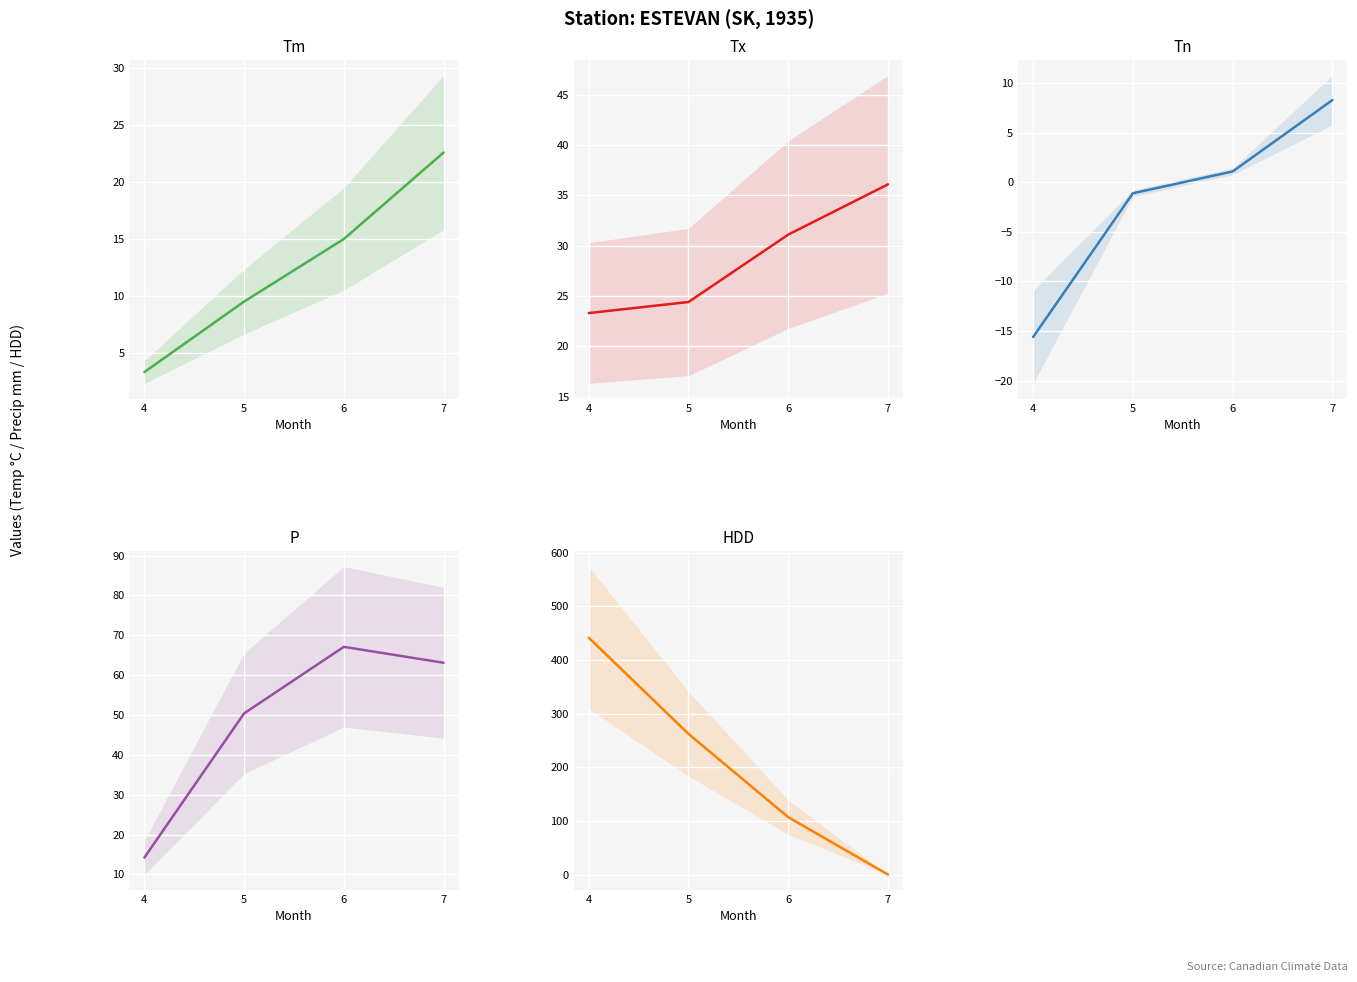

What is the minimum value shown in the chart?

-15.6